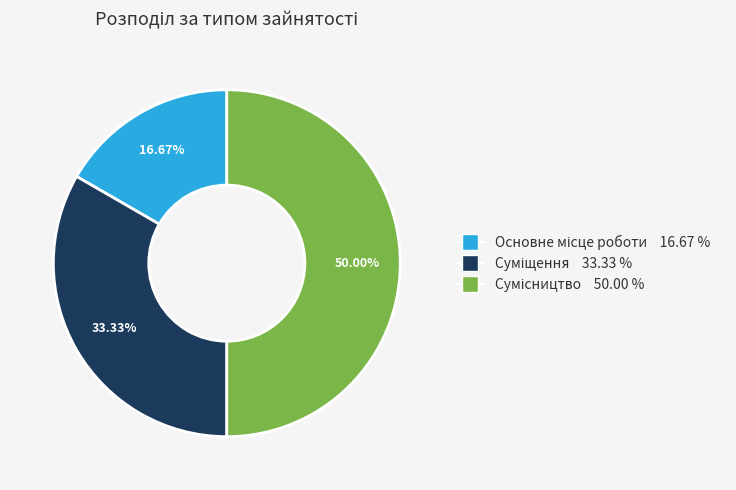

Is there a majority slice in this chart?

No